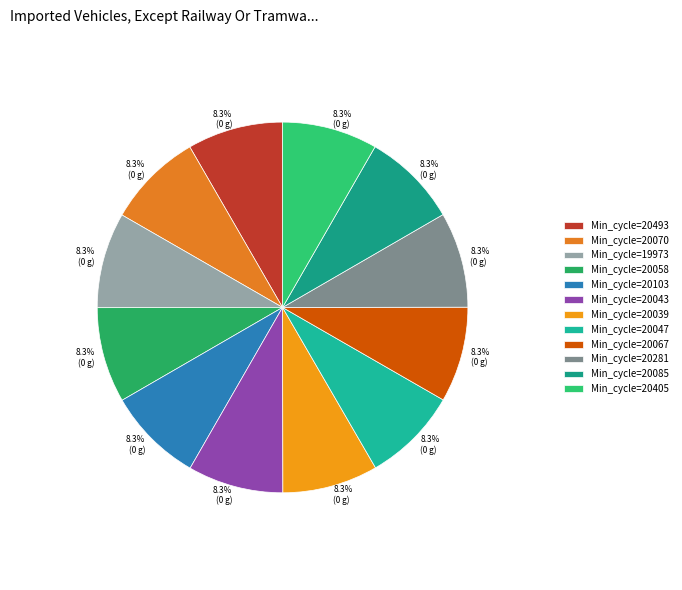

How many slices are in this pie chart?

12